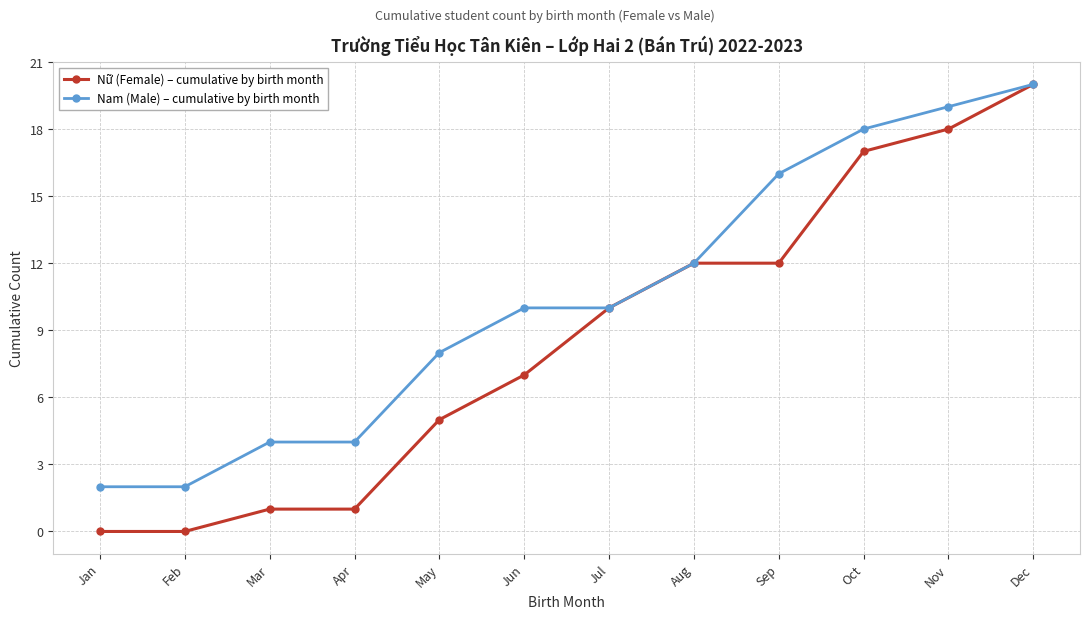

Between Jul and Sep, which series saw the biggest shift?

Nam (Male) – cumulative by birth month